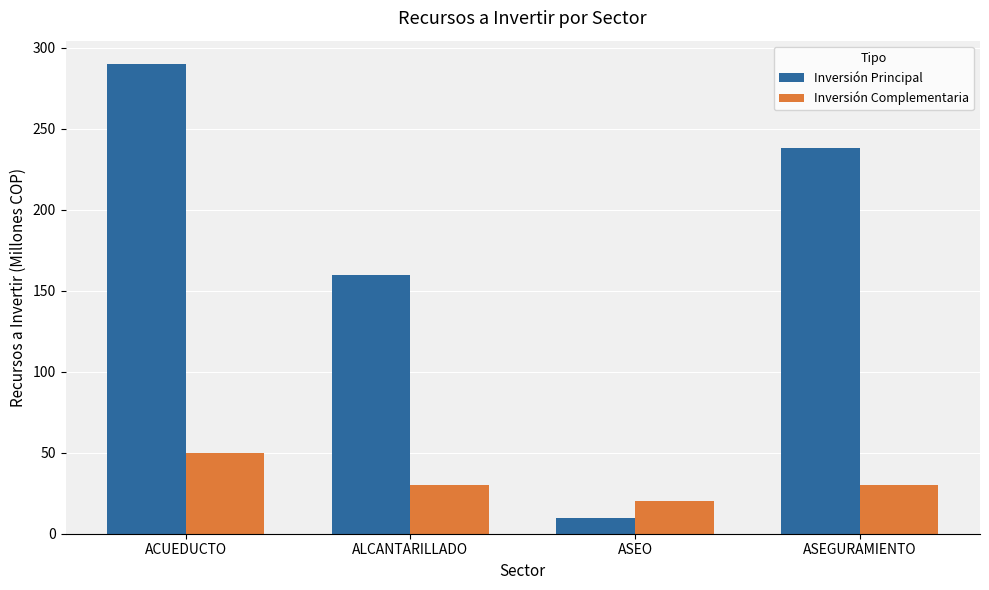

Is it true that Inversión Complementaria equals 16 at ASEGURAMIENTO?

False